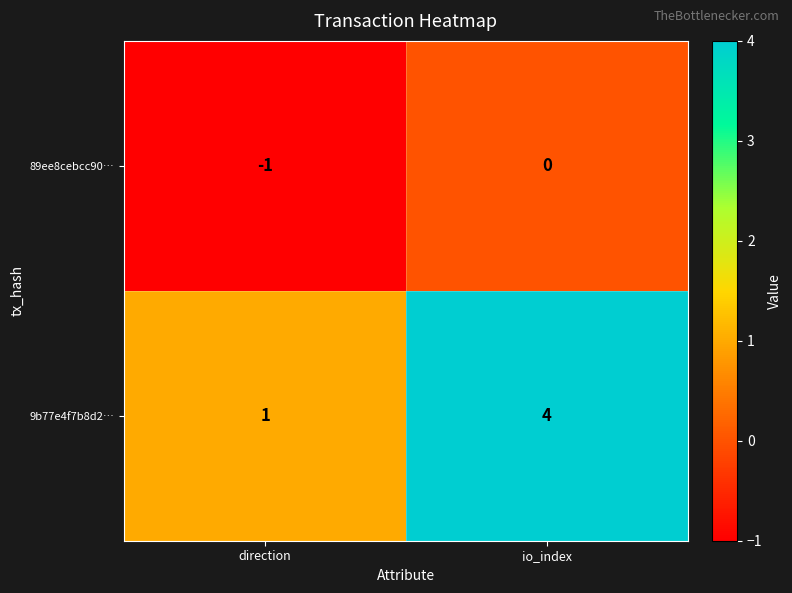

What is the difference between the maximum and minimum values in the 9b77e4f7b8d2… series?

3